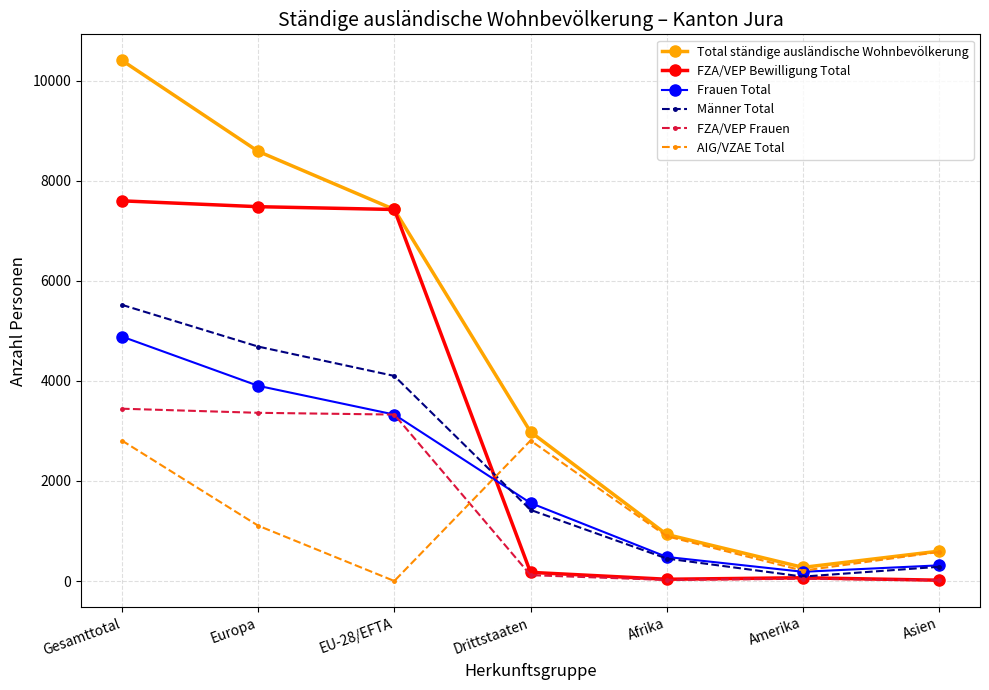

What is the maximum value shown in the chart?

10404